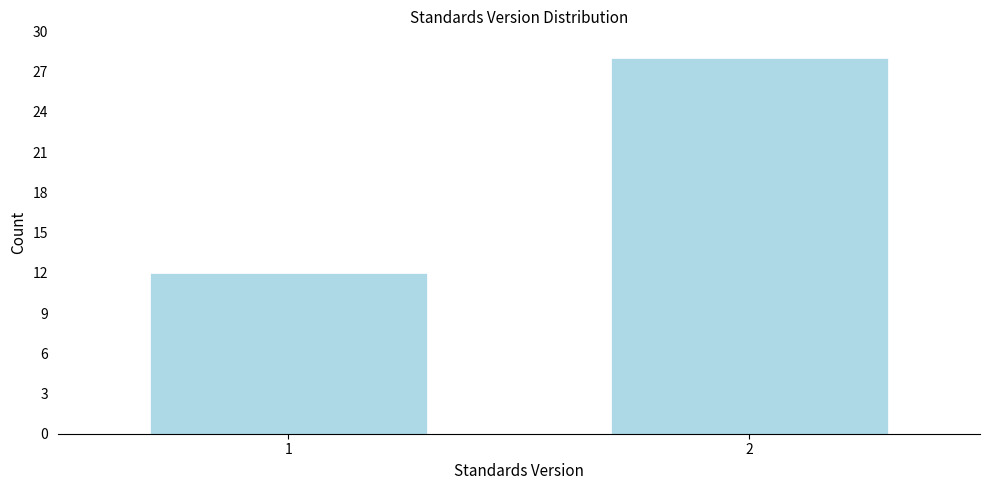

Reading right to left, extract all data points from this chart.

2=28	1=12